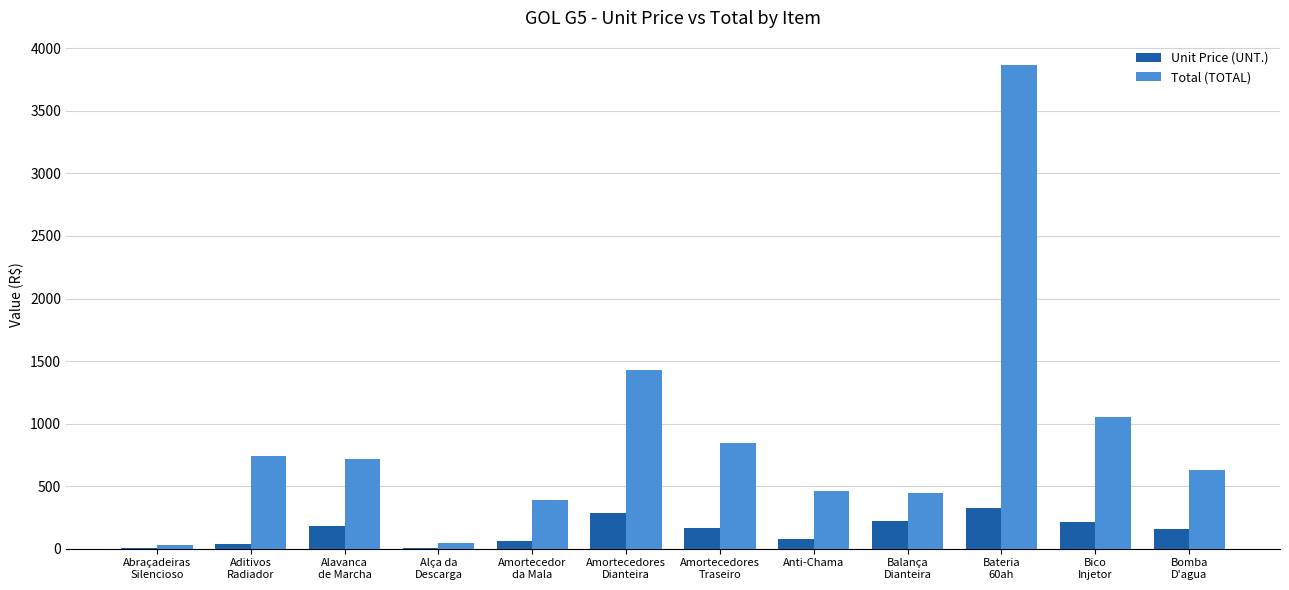

What is the sum of all Total (TOTAL) values?

10651.9